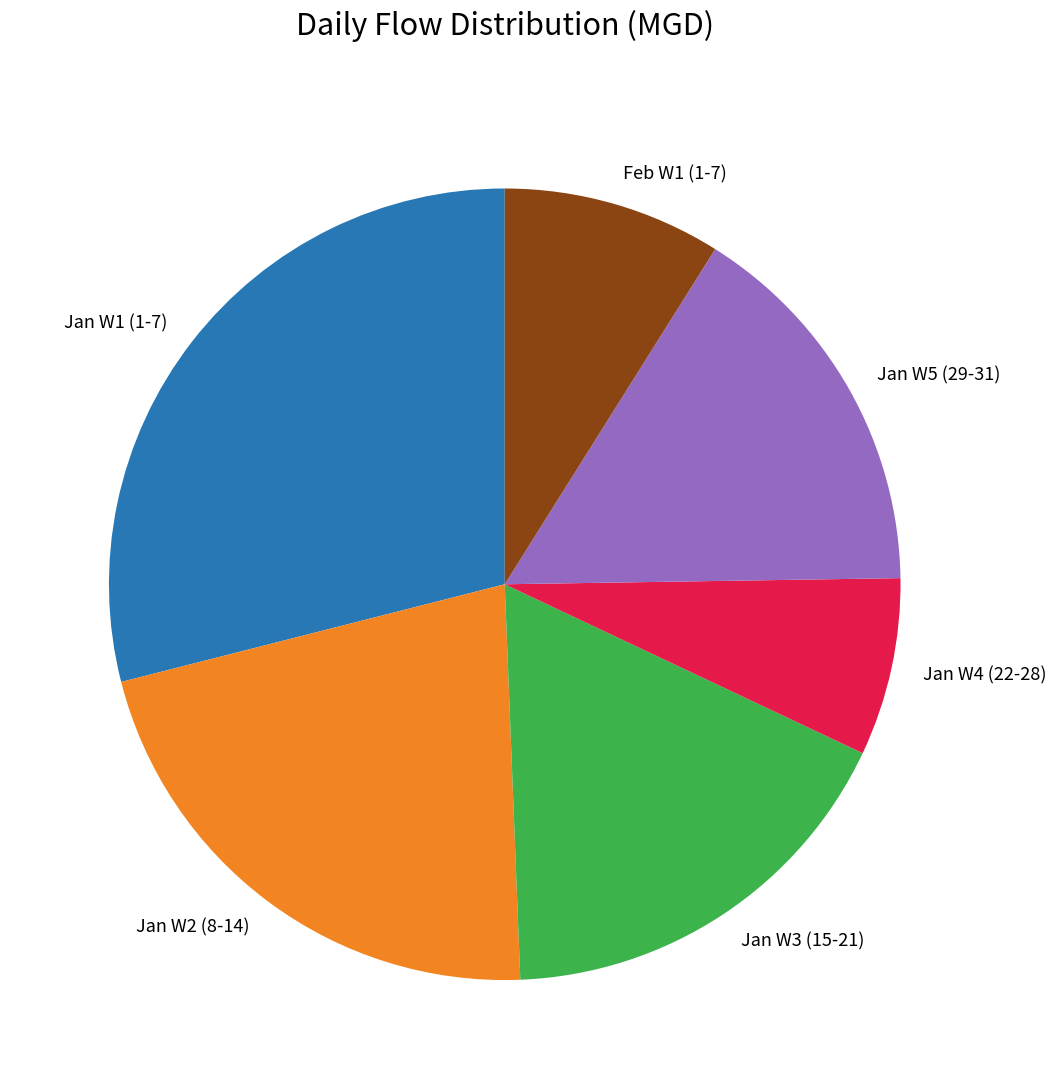

How many segments does this pie chart have?

6